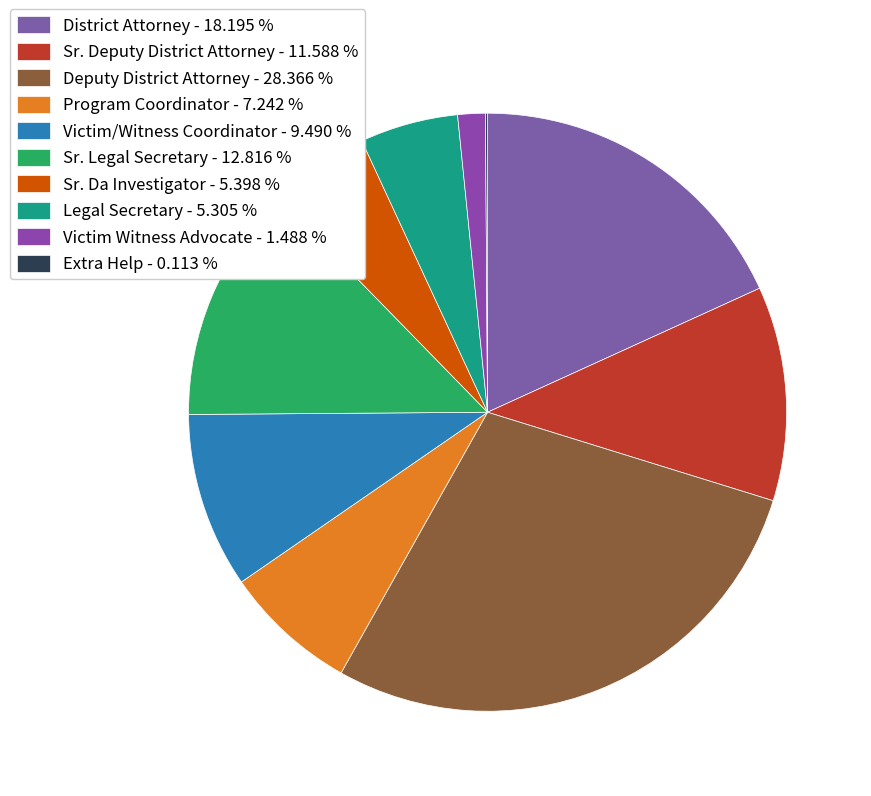

To the nearest percent, what percentage of the pie is Deputy District Attorney?

28%